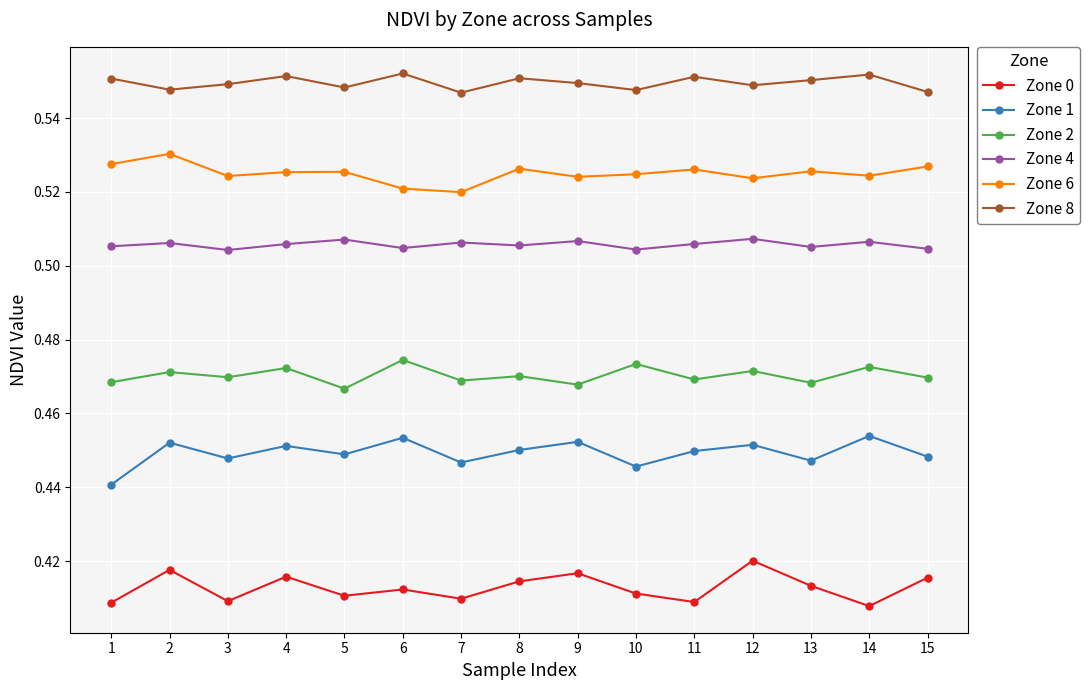

True or false: Zone 2 and Zone 8 cross at least once.

False